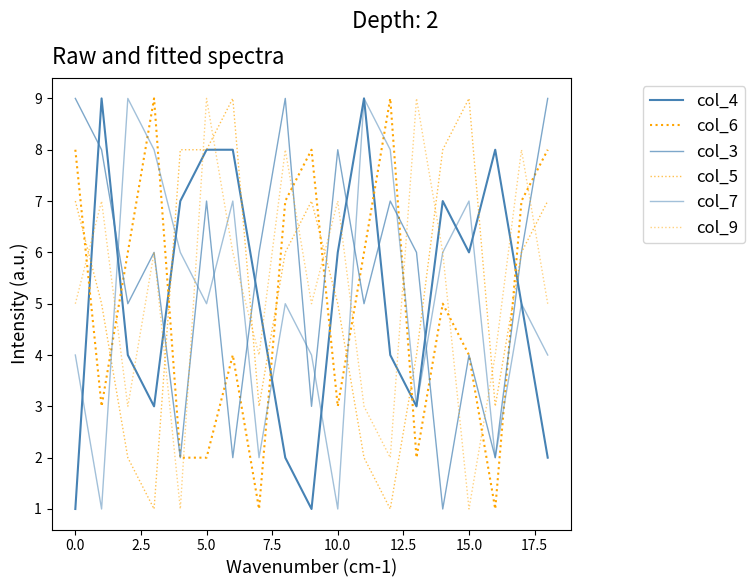

Does the chart display data point markers on the line(s)?

No